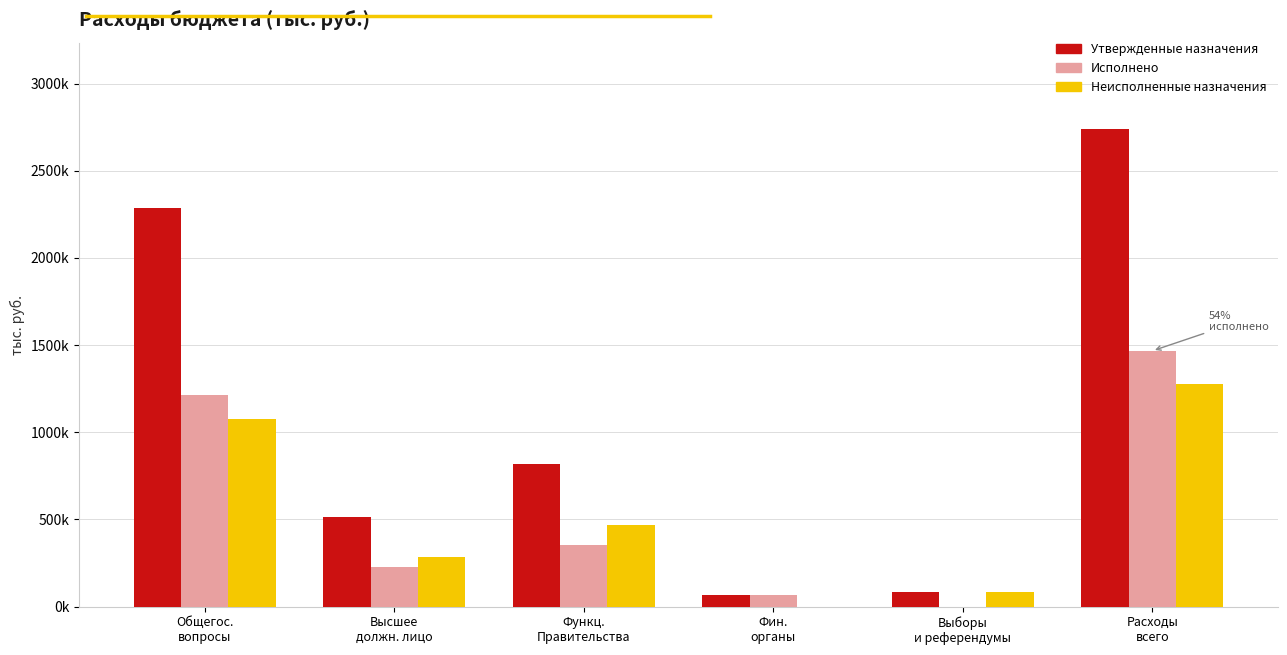

What is the total value across all series at Расходы
всего?

5483054.0